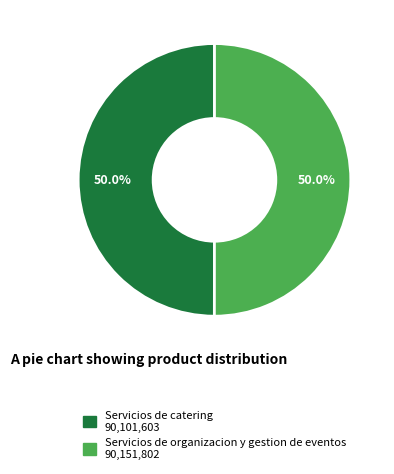

What percentage do Servicios de organizacion y gestion de eventos and Servicios de catering together represent?

100.0%